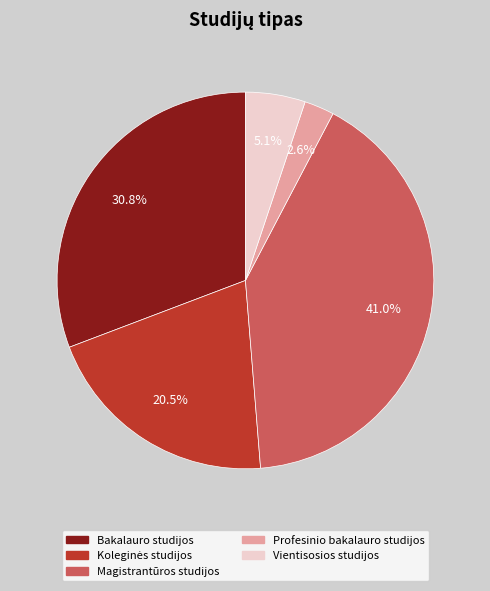

To the nearest percent, what is the difference between the largest and smallest slice percentages?

38%